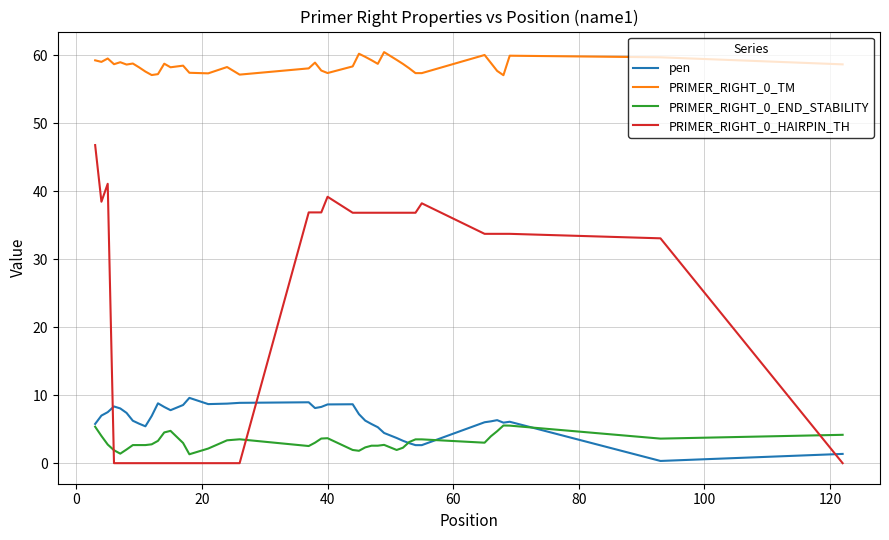

What is the greatest value displayed?

60.4